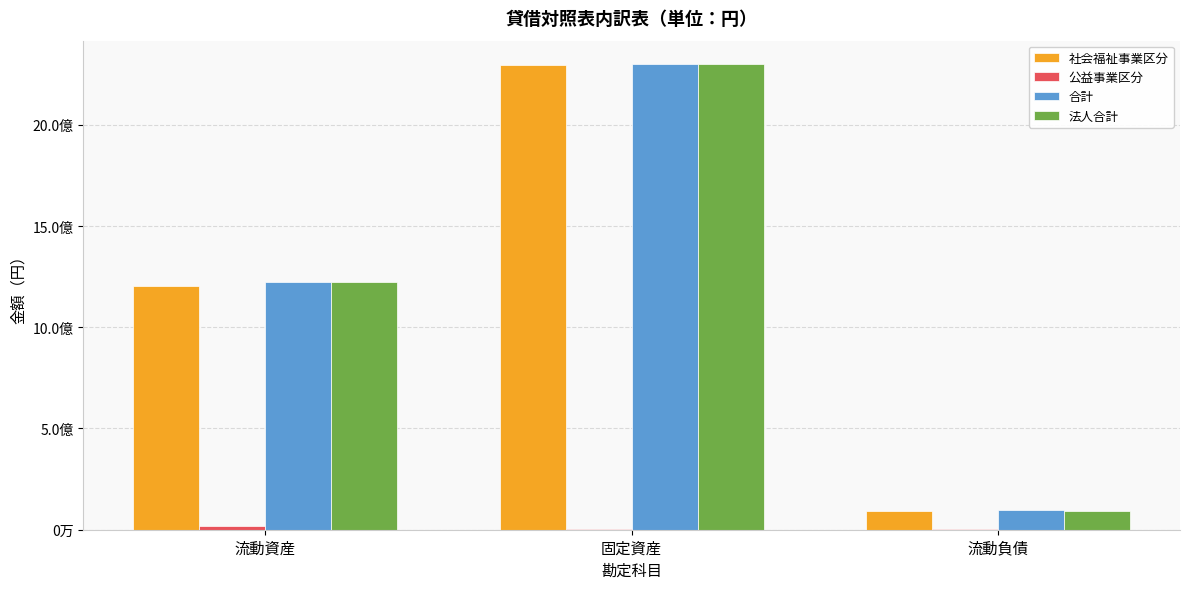

What is the maximum value shown in the chart?

2300262188